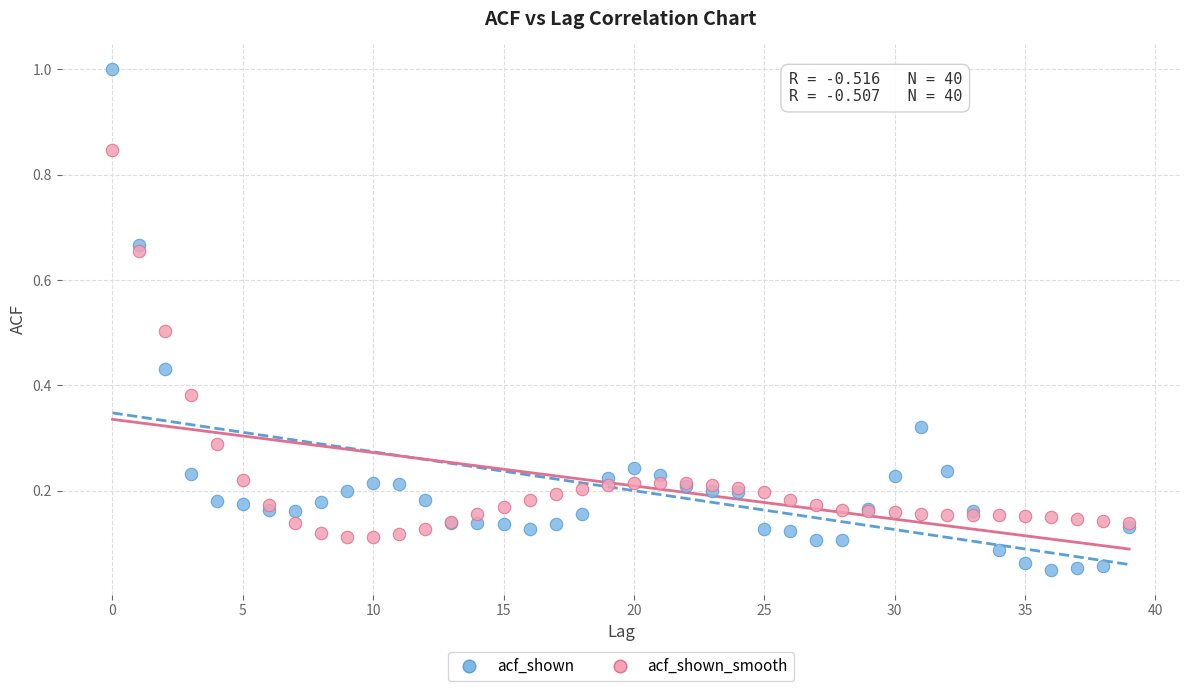

Which series reaches the maximum Y coordinate?

acf_shown